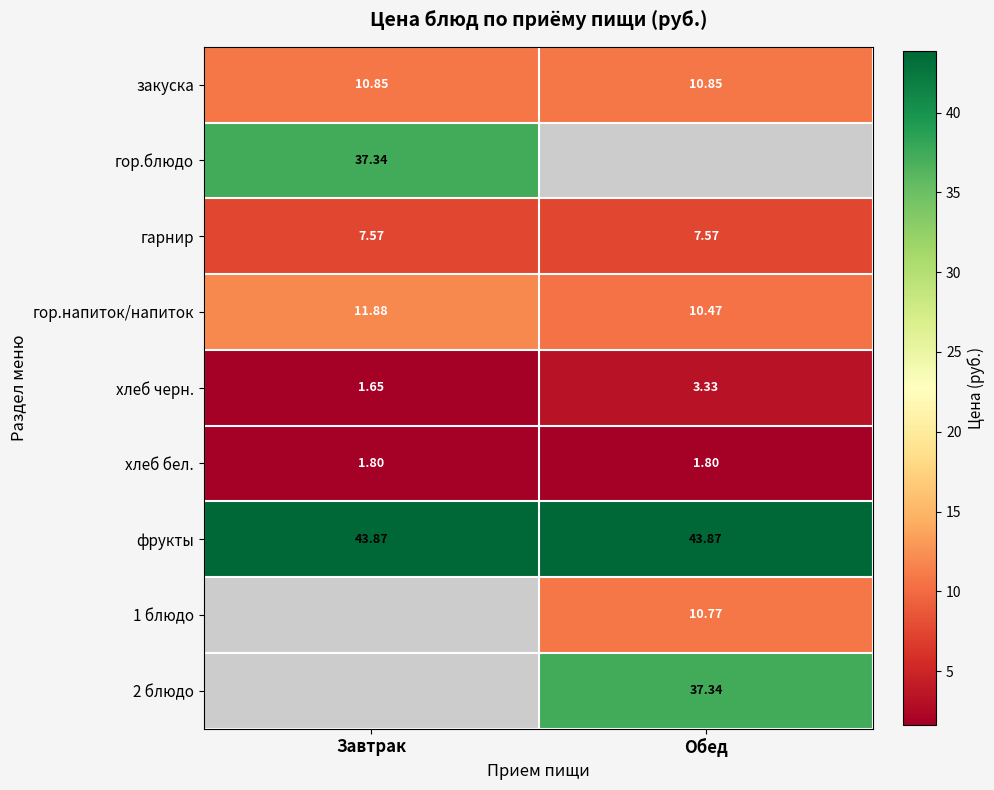

Which category has the lowest value in the хлеб черн. series?

Завтрак